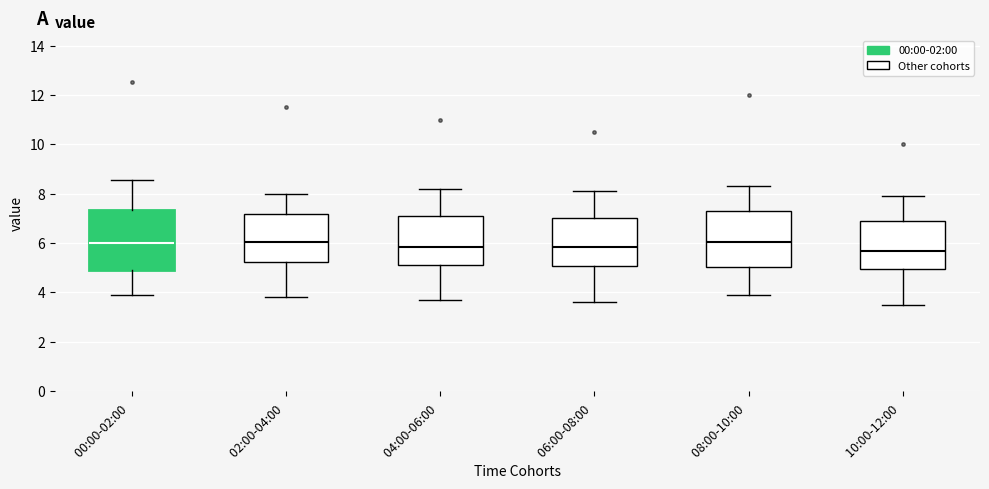

Reading left to right, read every box against the y-axis: the position of its median line, the range the box covers, and the ends of its whiskers. The values are not printed on the chart, so give them approximately, as read against the axis.

00:00-02:00: median 6.0, box 5.0 to 7.4, whiskers 4.0 to 8.6
02:00-04:00: median 6.0, box 5.2 to 7.2, whiskers 3.8 to 8.0
04:00-06:00: median 5.8, box 5.2 to 7.2, whiskers 3.8 to 8.2
06:00-08:00: median 5.8, box 5.0 to 7.0, whiskers 3.6 to 8.2
08:00-10:00: median 6.0, box 5.0 to 7.4, whiskers 4.0 to 8.4
10:00-12:00: median 5.8, box 5.0 to 7.0, whiskers 3.6 to 8.0